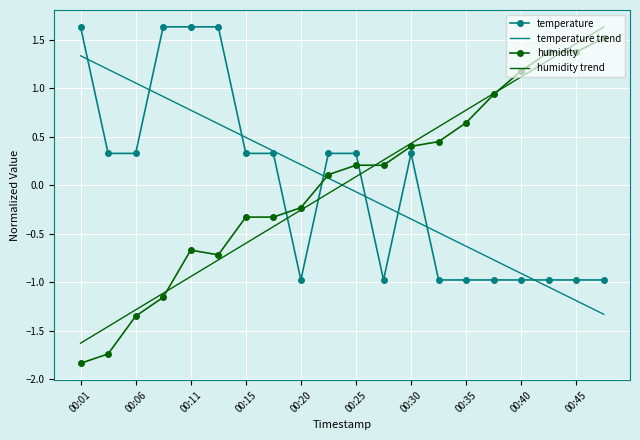

Which series has the largest range (max minus min)?

humidity